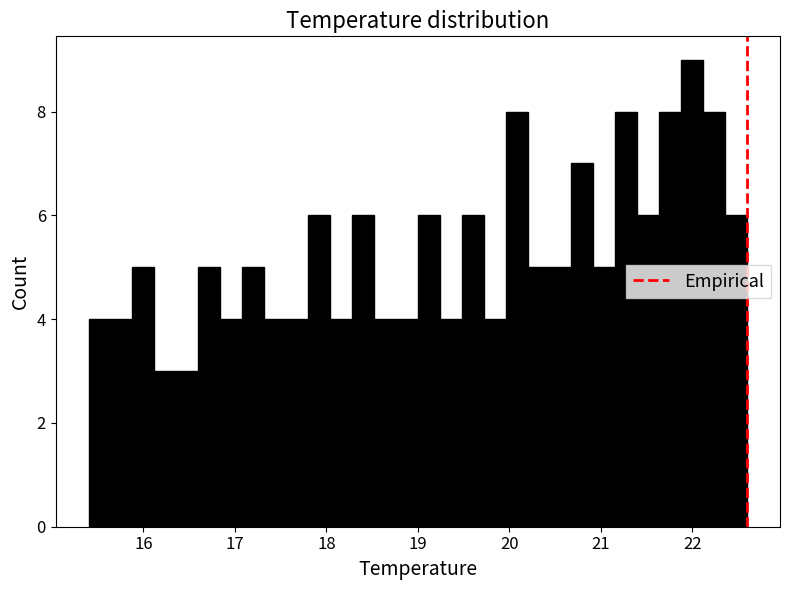

Around what value on the x-axis is the tallest bar? Give the approximate position of its centre, as read against the axis.

22.0